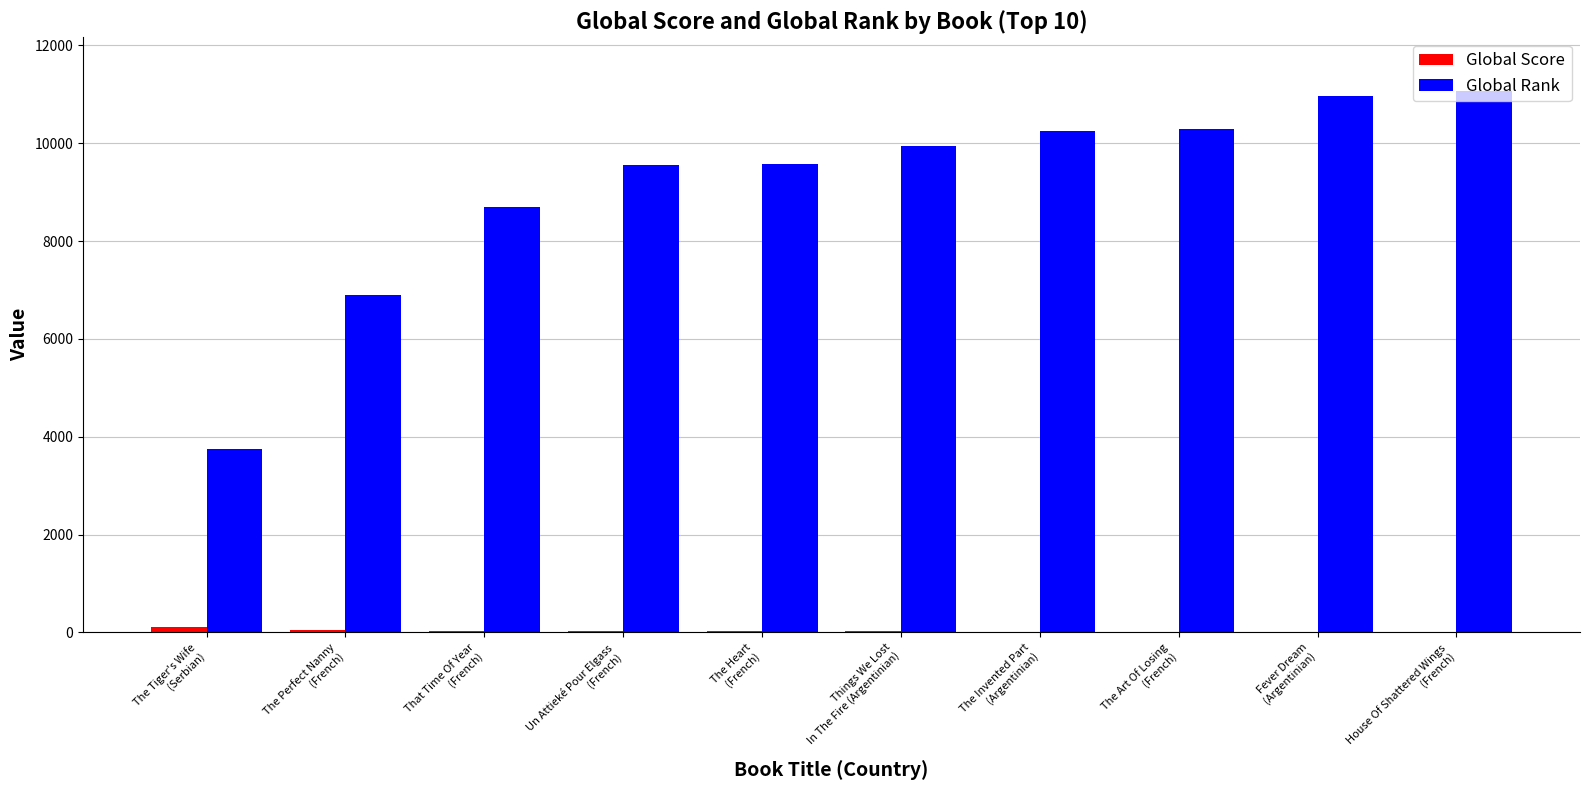

What is the greatest value displayed?

11061